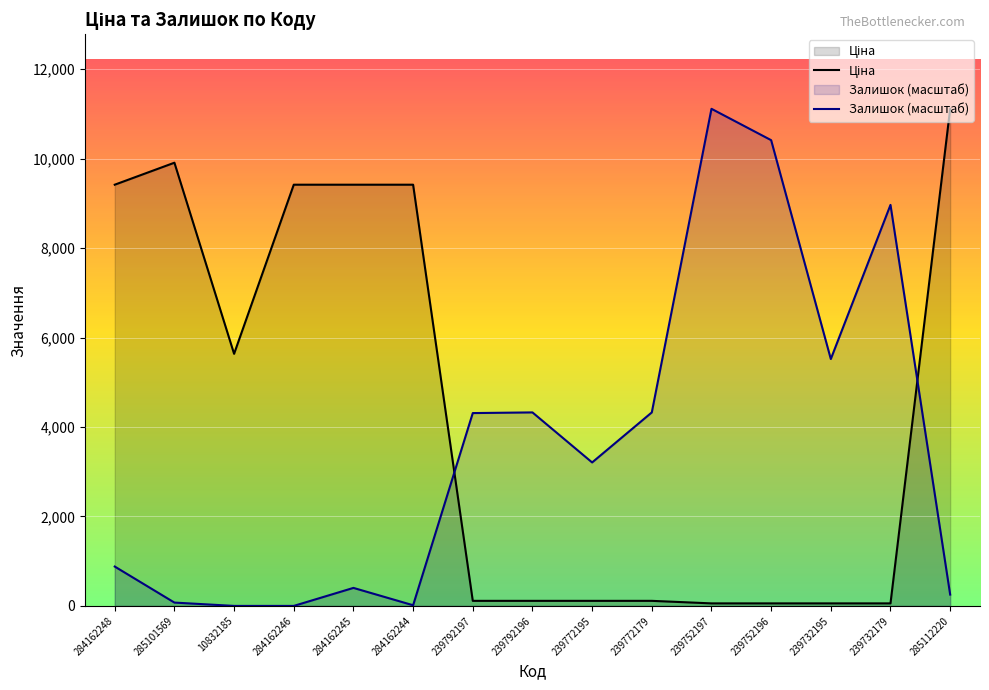

Between 239792197 and 239772179, which is larger?

239792197